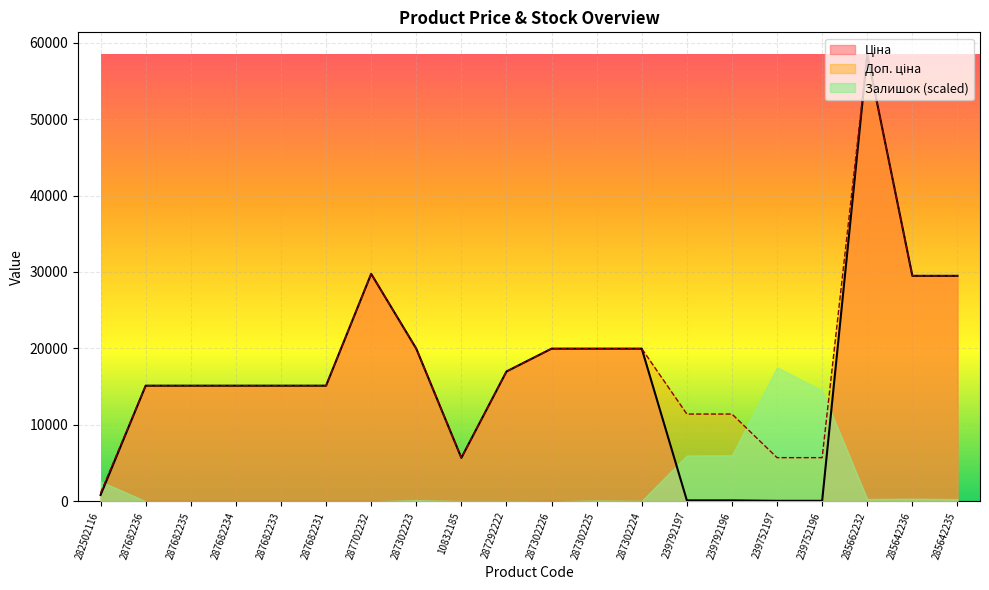

What position from the right is 287682234?

17